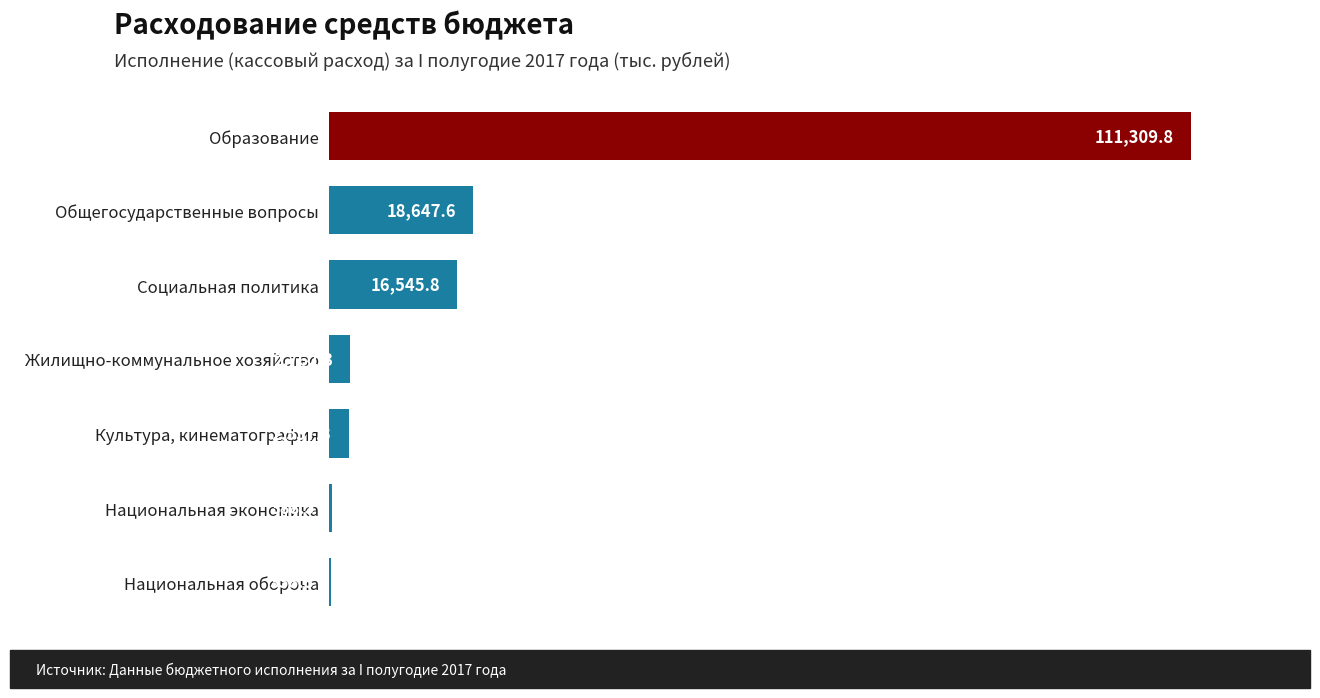

Where is the data nearest to the value 55824?

Общегосударственные вопросы